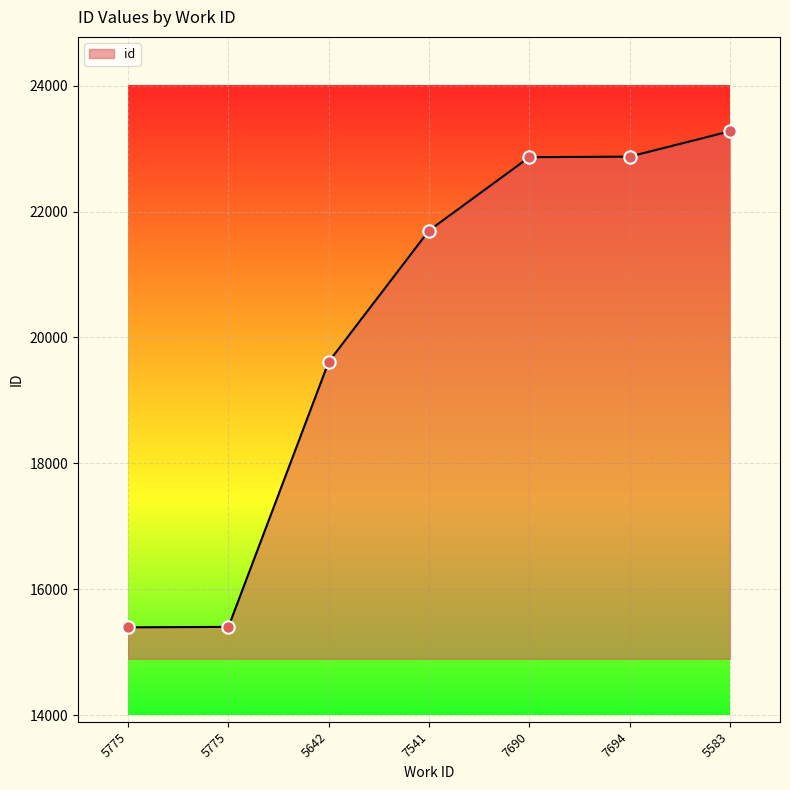

What is the change in value from 7541 to 7690?

+1165